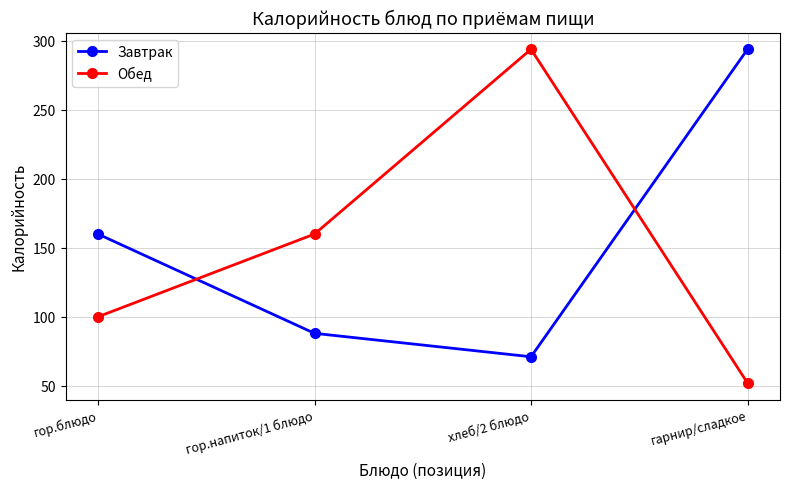

What is the total value across all series at хлеб/2 блюдо?

365